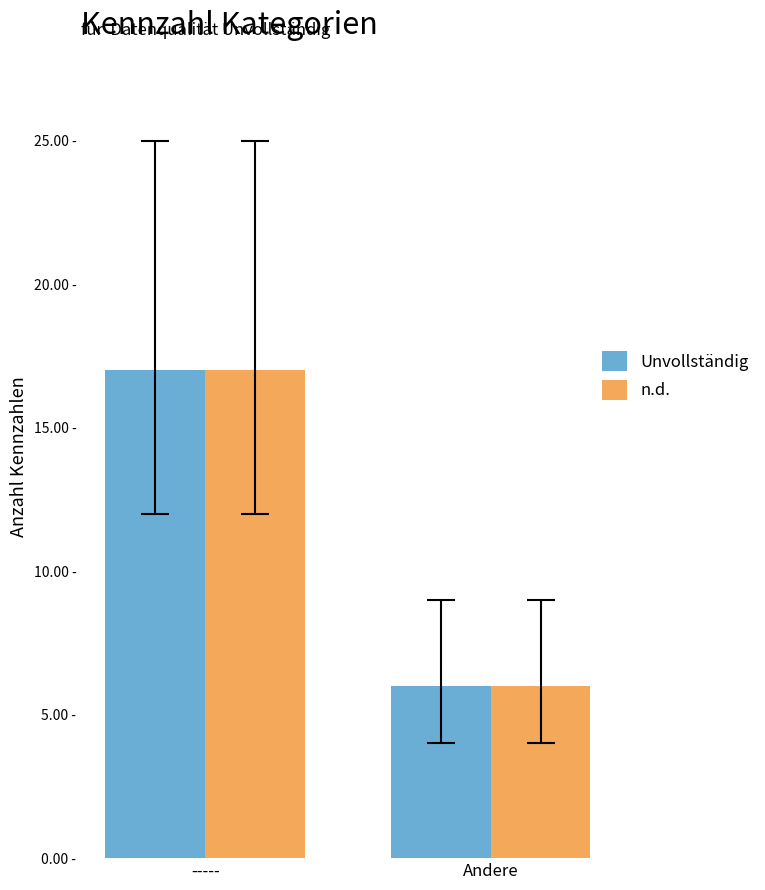

List the labels in order of Unvollständig value, largest first.

-----, Andere